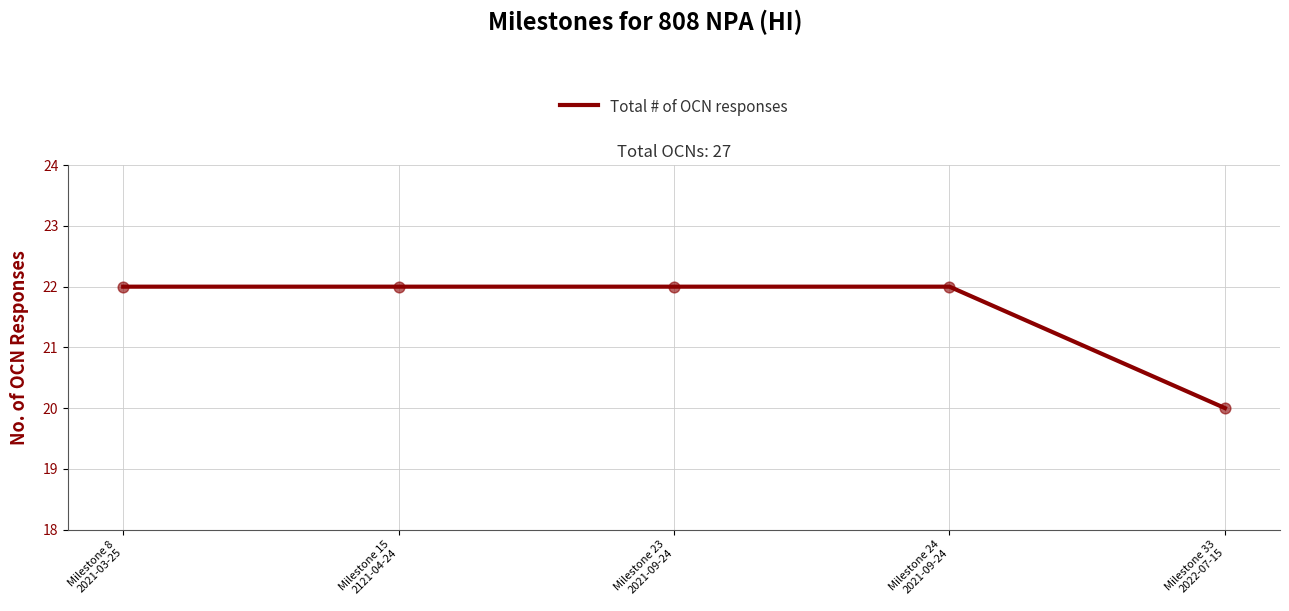

What is the average value?

22